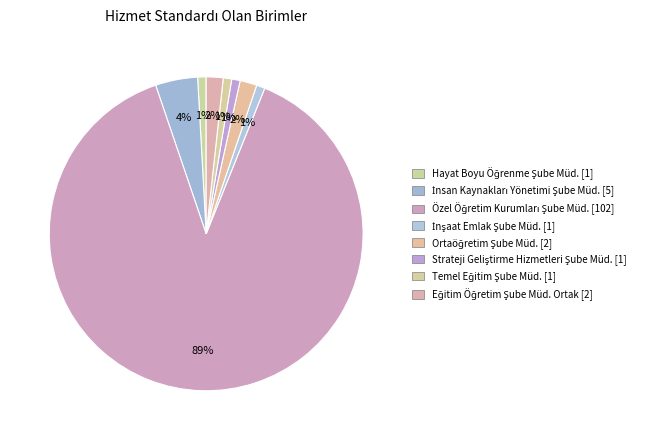

Rank the categories by value from highest to lowest.

Özel Öğretim Kurumları Şube Müdürlüğü, İnsan Kaynakları Yönetimi Şube Müdürlüğü, Ortaöğretim Şube Müdürlüğü, Eğitim Öğretim Şube Müdürlükleri Ortak, Hayat Boyu Öğrenme Şube Müdürlüğü, İnşaat Emlak Şube Müdürlüğü, Strateji Geliştirme Hizmetleri Şube Müdürlüğü, Temel Eğitim Şube Müdürlüğü